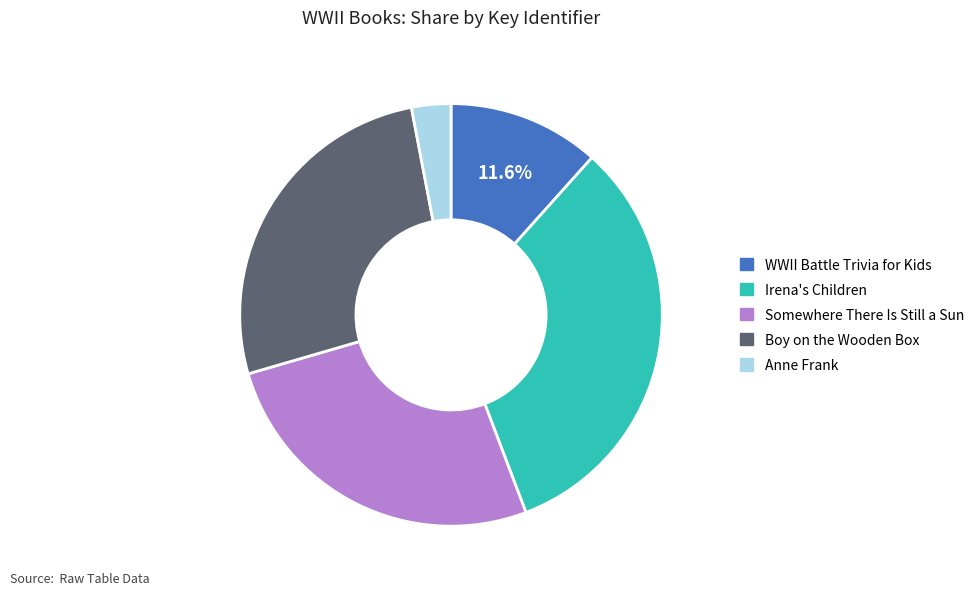

Is there a majority slice in this chart?

No